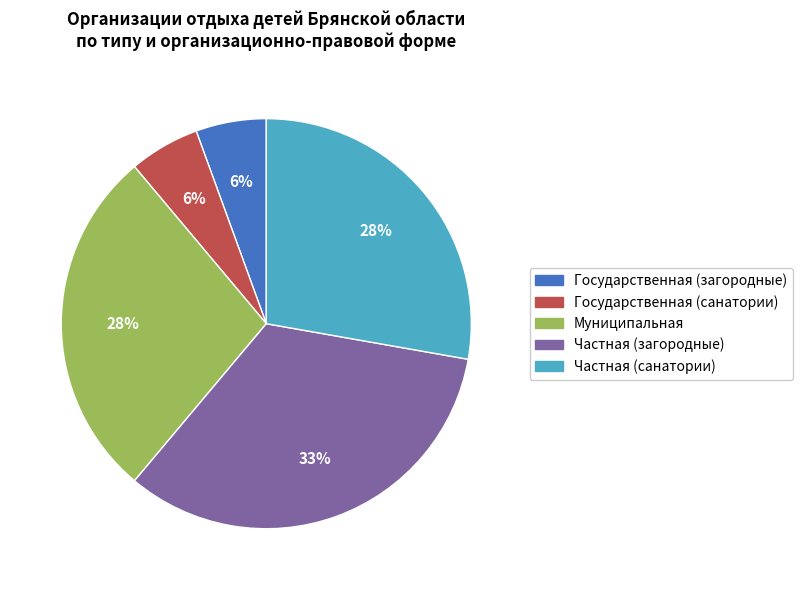

To the nearest percent, what is the average slice percentage?

20%